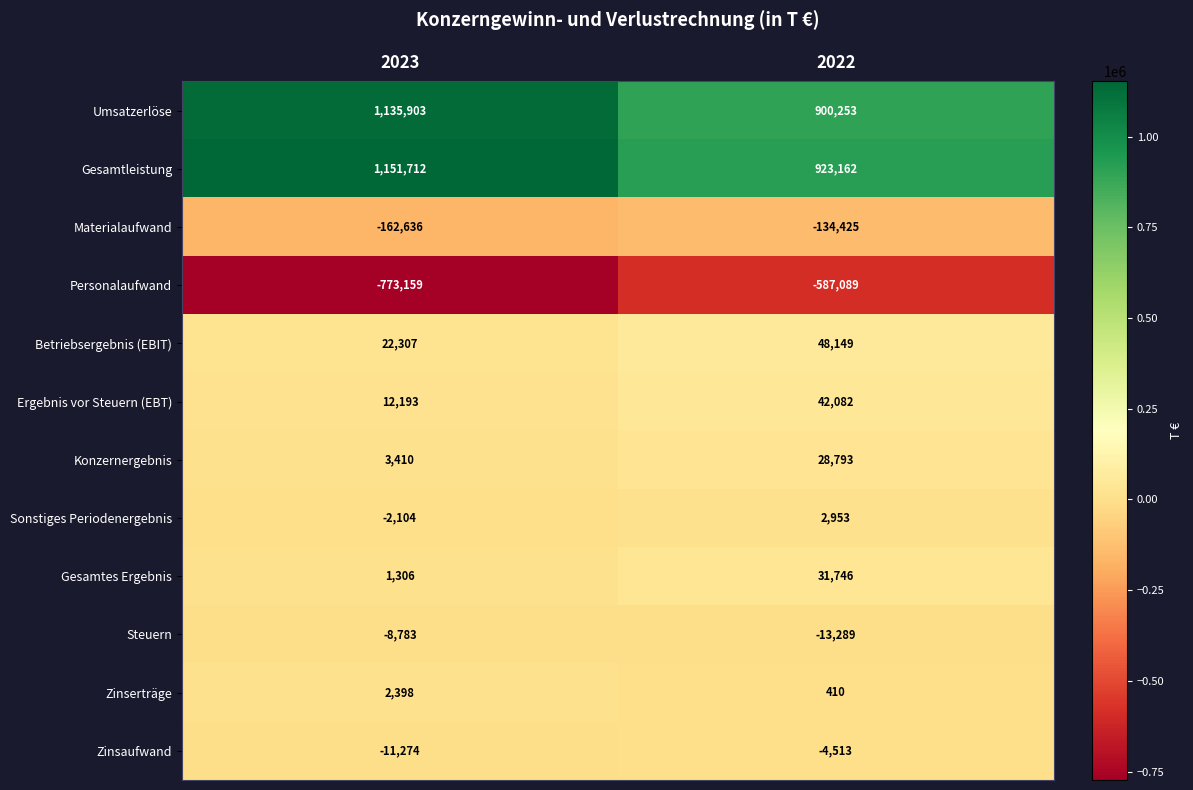

Is it true that Konzernergebnis equals 28793 at 2022?

True